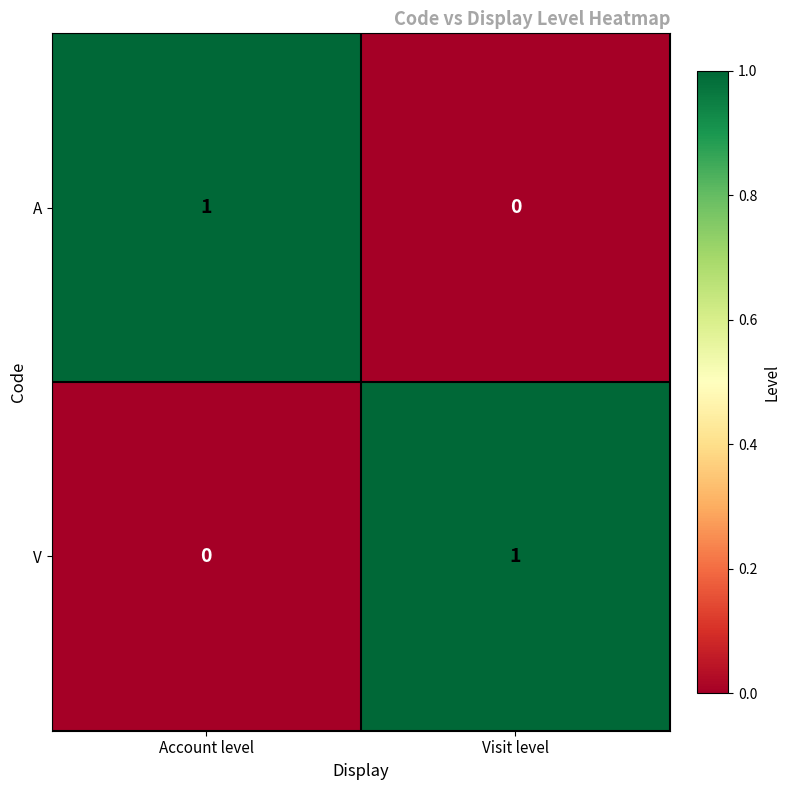

At which label does A reach its minimum?

Visit level